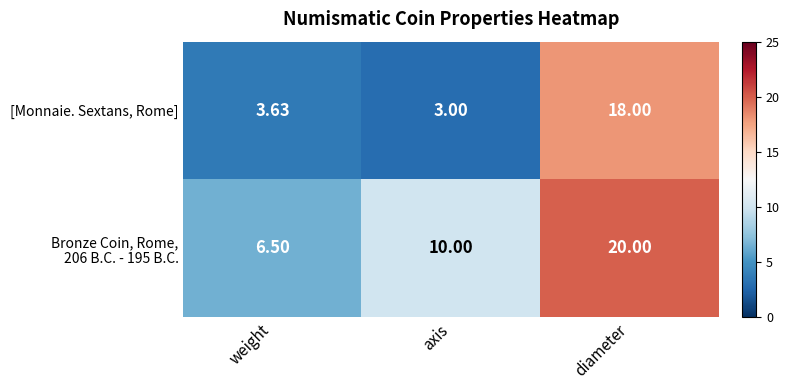

Which series has the widest spread of values?

[Monnaie. Sextans, Rome]